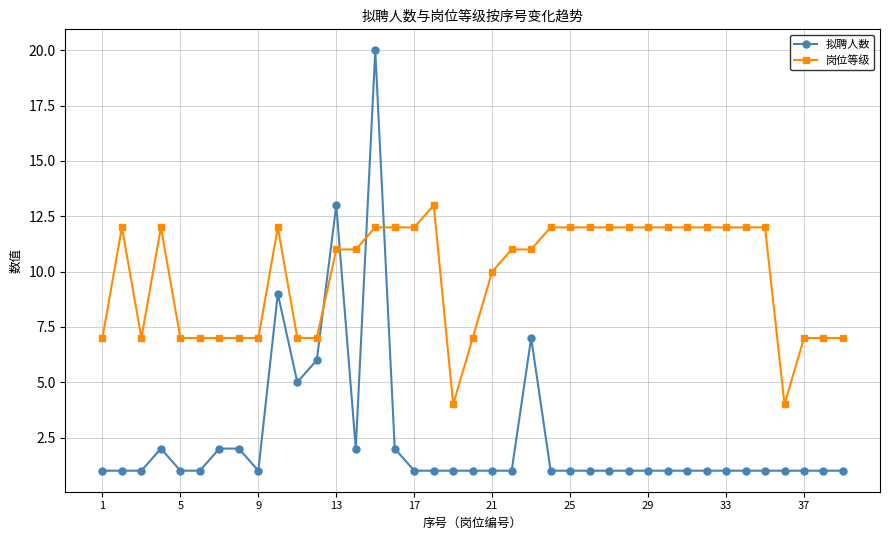

Which series has the largest range (max minus min)?

拟聘人数